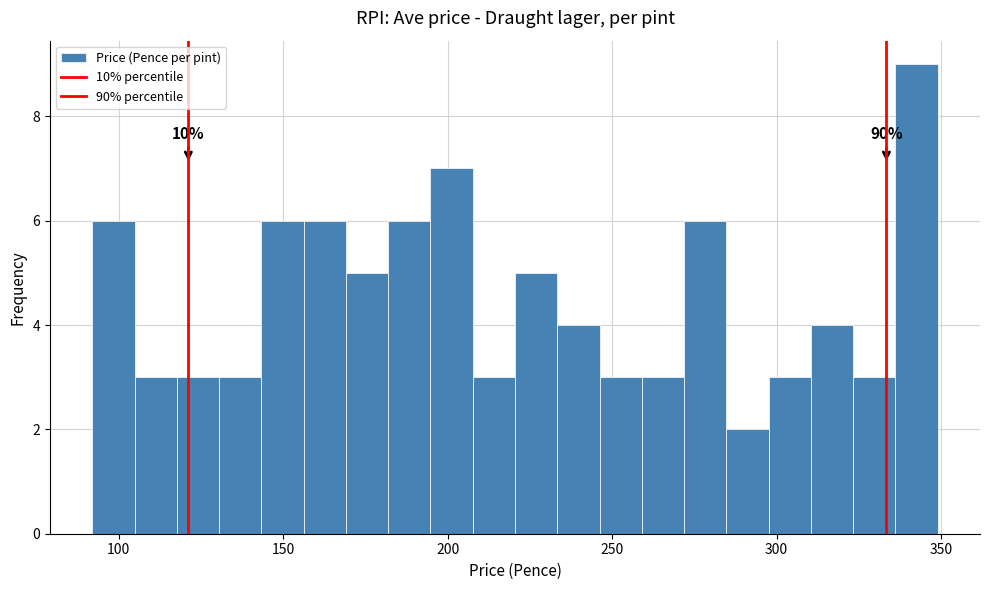

Around what value on the x-axis is the tallest bar? Give the approximate position of its centre, as read against the axis.

345